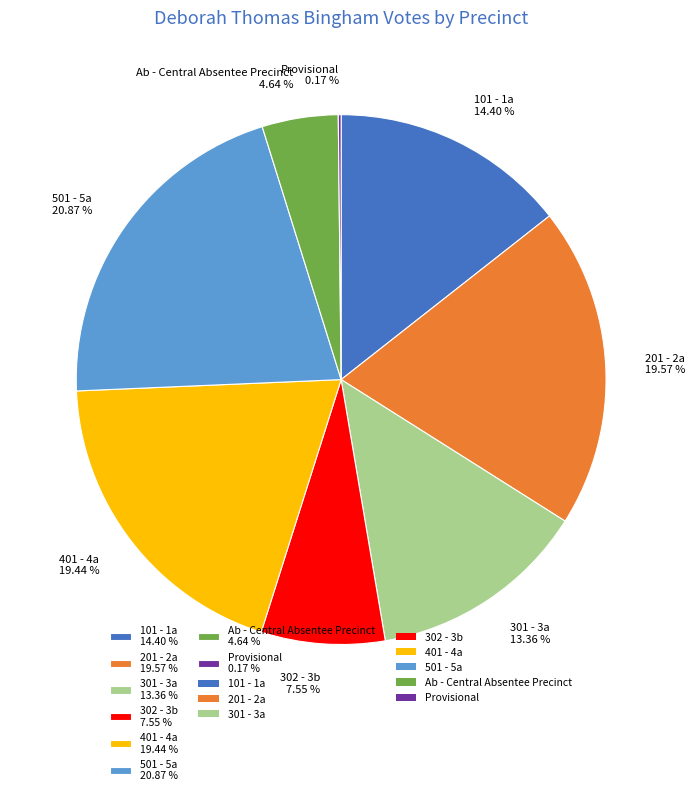

Which slice is the largest?

501 - 5a